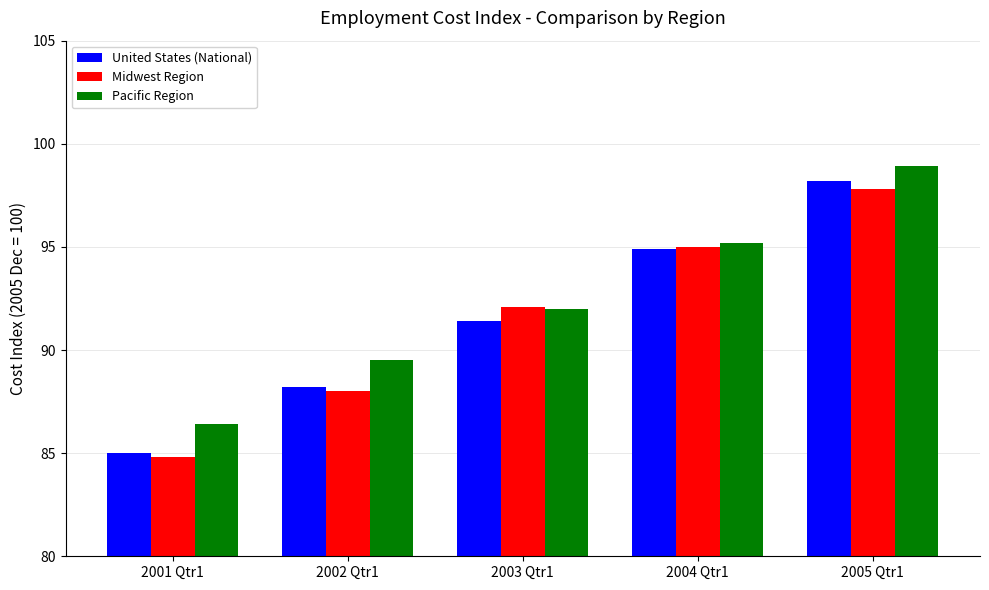

List the series in order of their peak value, lowest first.

Midwest Region, United States (National), Pacific Region